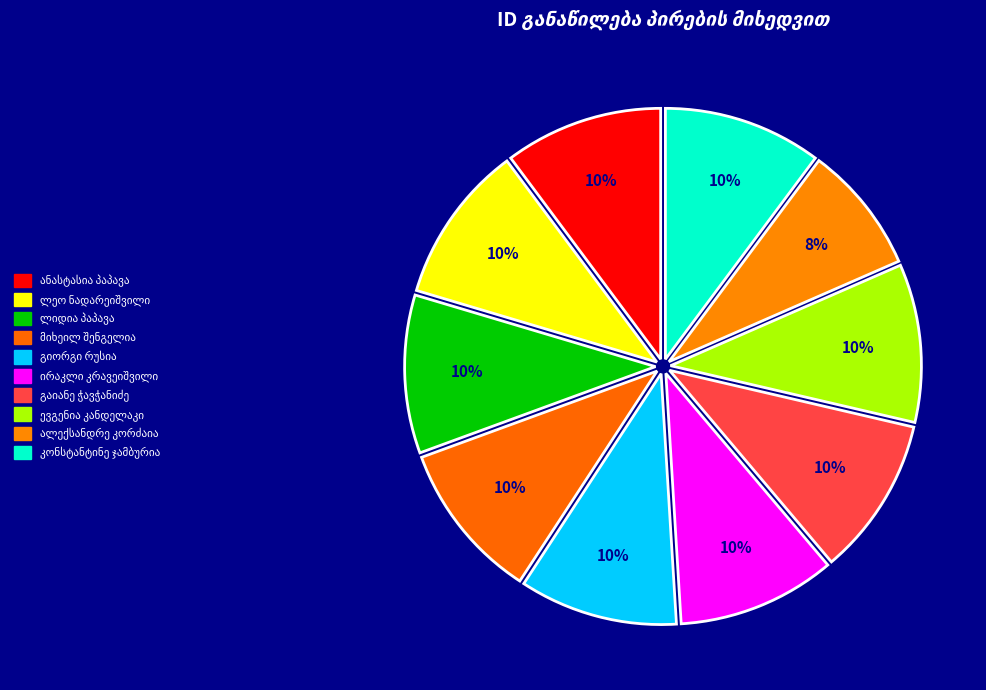

Which has a higher value, კონსტანტინე ჯამბურია or გაიანე ჭავჭანიძე?

კონსტანტინე ჯამბურია